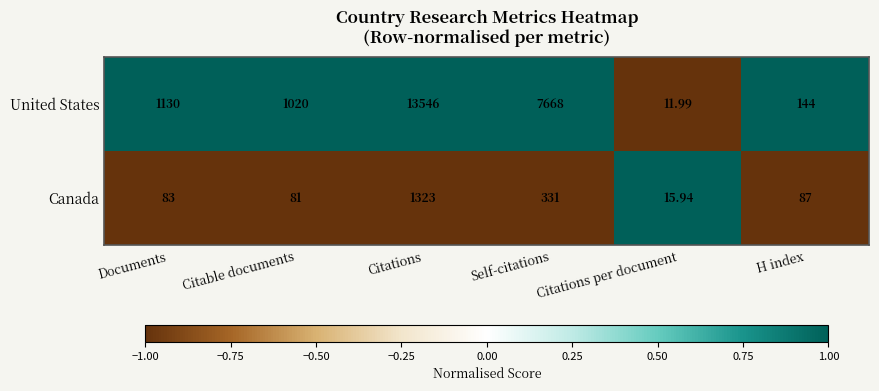

How many distinct data groups are displayed?

2